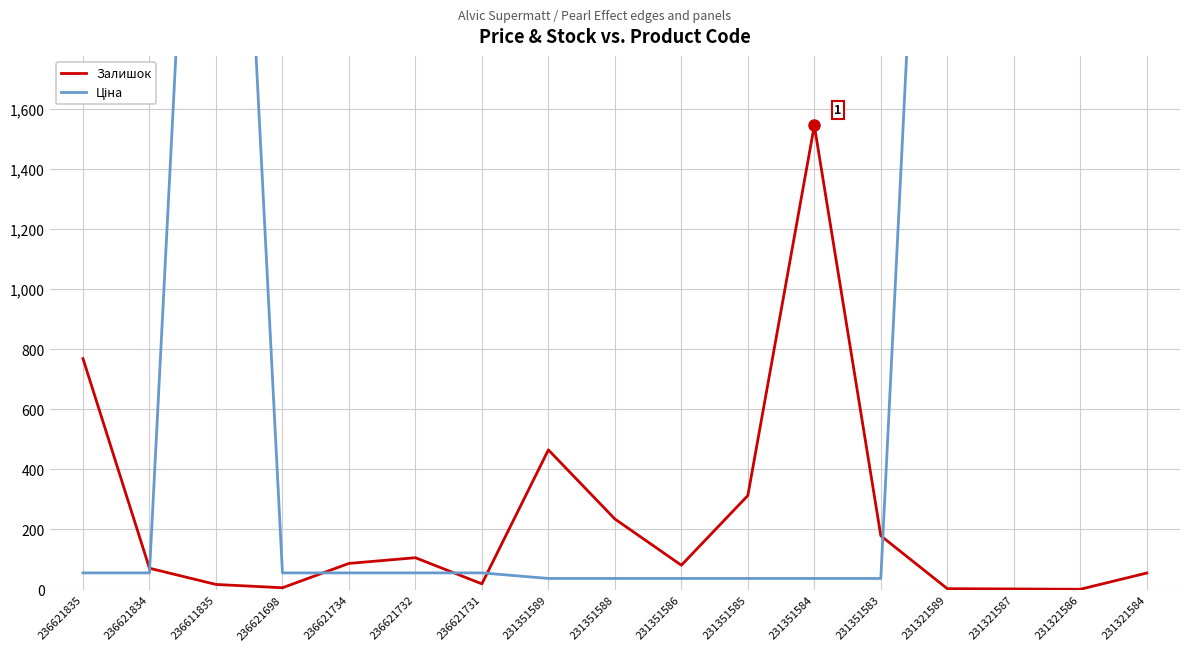

Rank the series by their average value, from lowest to highest.

Залишок, Ціна